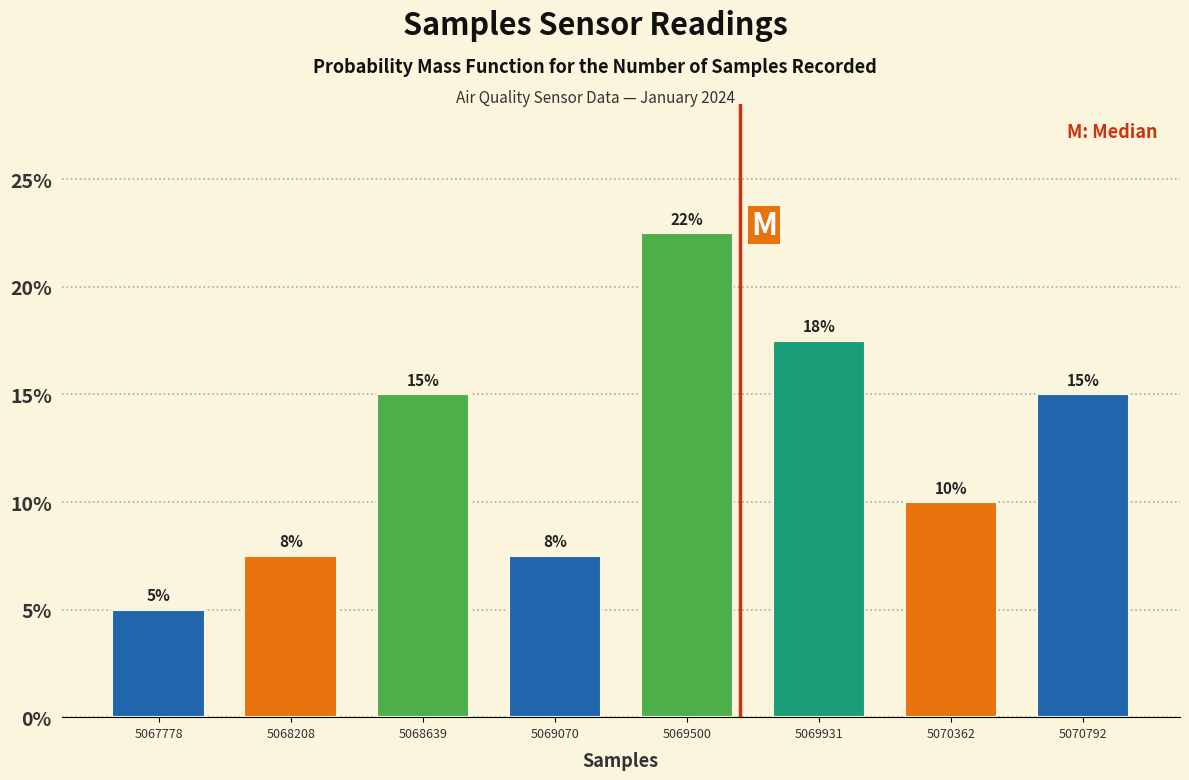

Which range on the x-axis has the tallest bar?

5069300 to 5069700